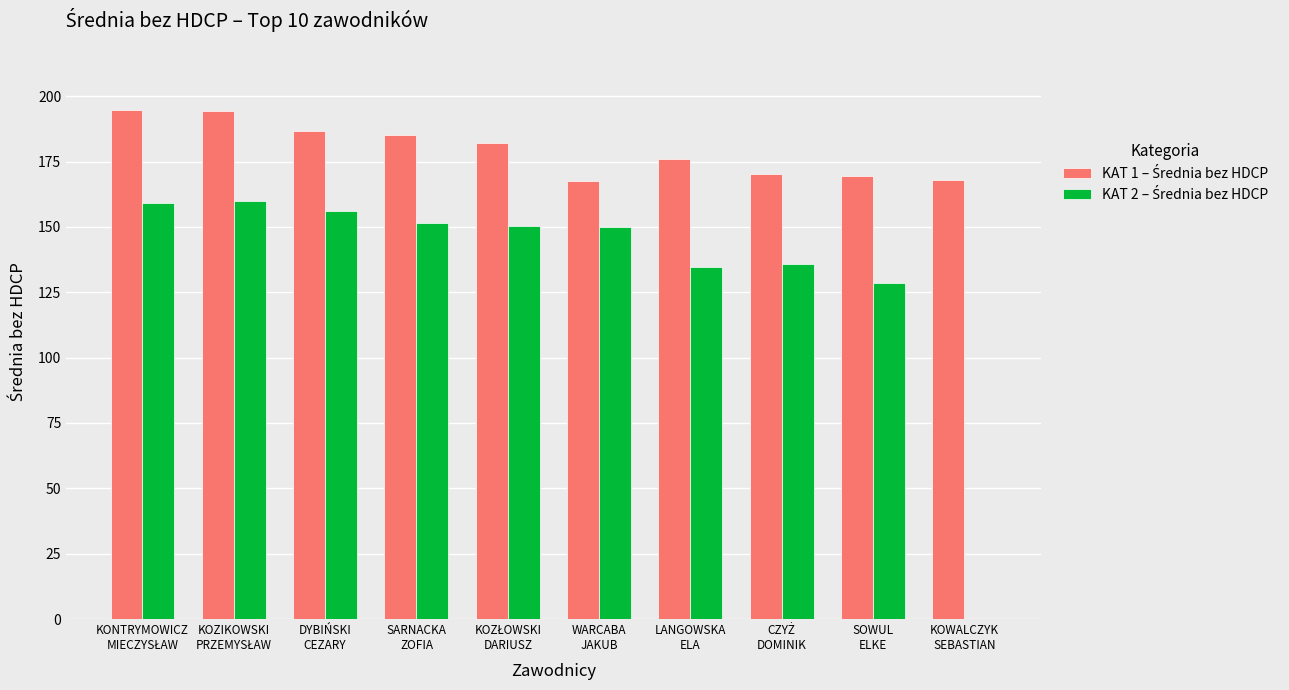

What is the total value across all series at LANGOWSKA
ELA?

310.8